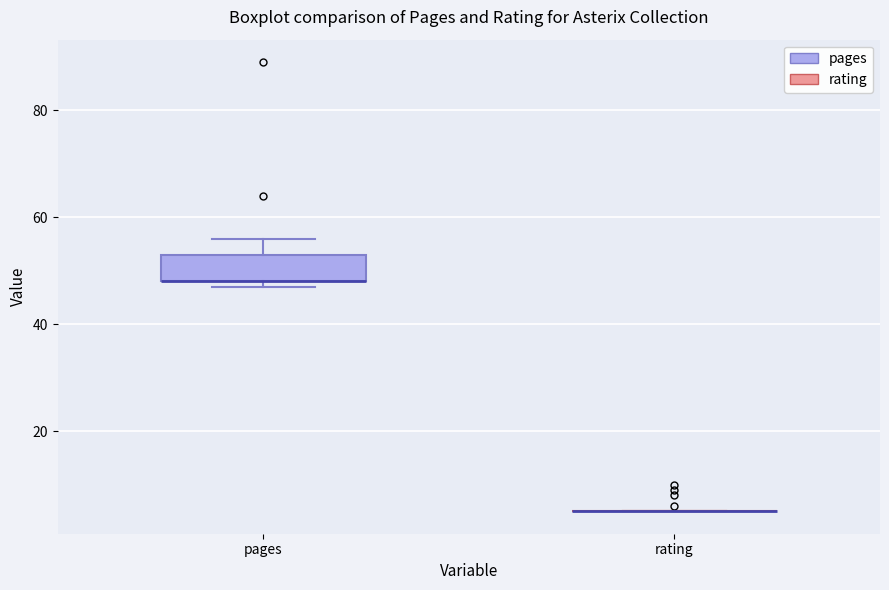

Where does the upper whisker of the box for pages end on the y-axis? The values are not printed on the chart, so give them approximately, as read against the axis.

56